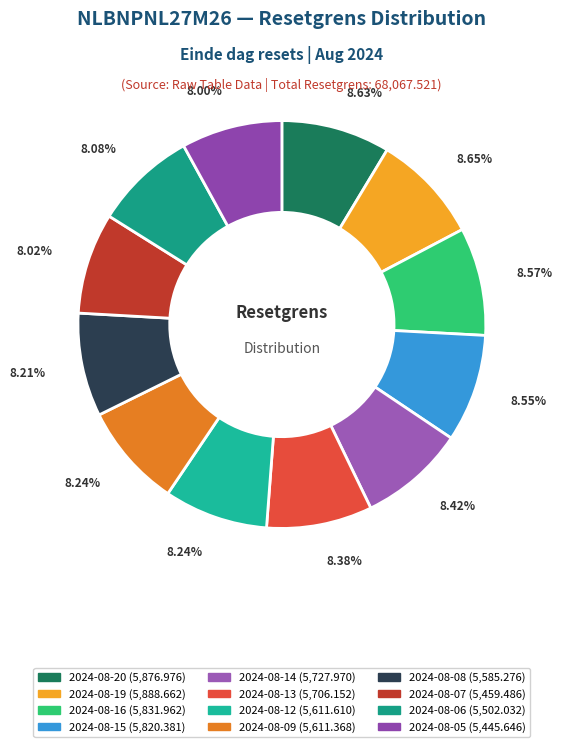

How many slices are in this pie chart?

12